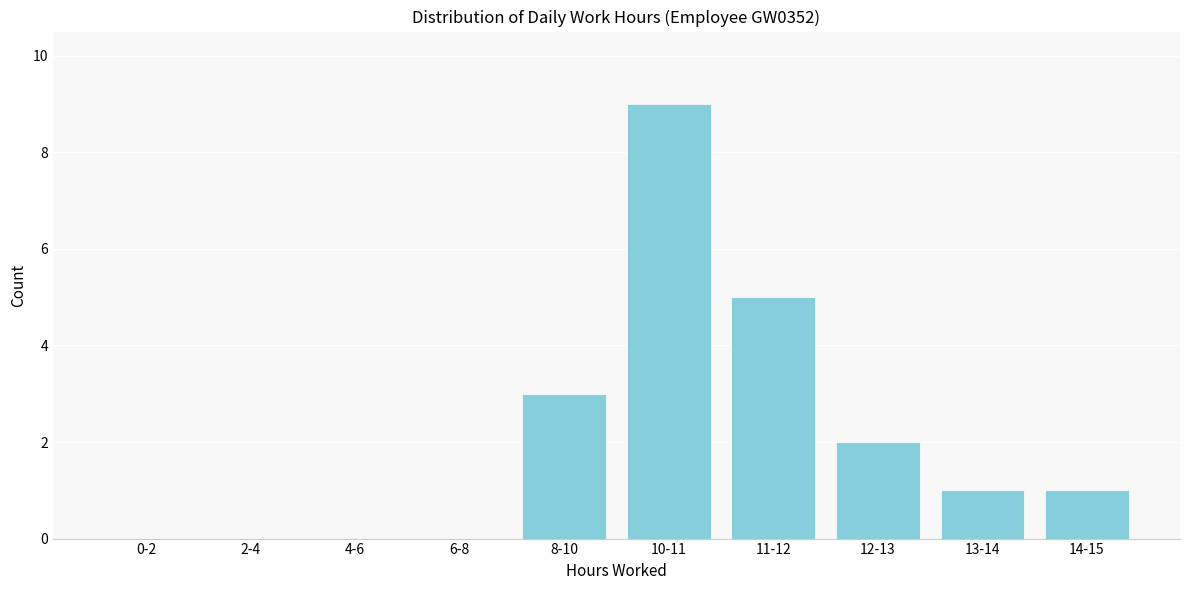

Reading right to left, what are all the values shown in this chart?

14-15=1	13-14=1	12-13=2	11-12=5	10-11=9	8-10=3	6-8=0	4-6=0	2-4=0	0-2=0